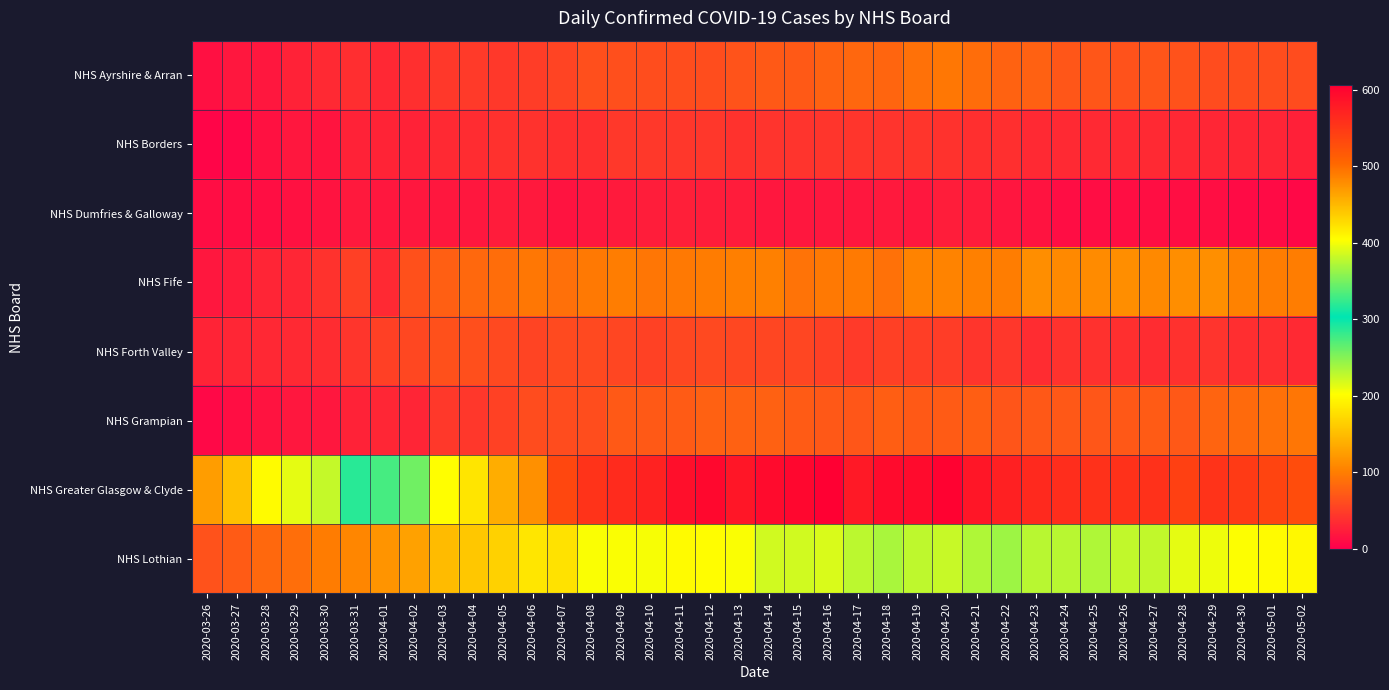

Reading right to left, transcribe all the data shown in this chart.

NHS Ayrshire & Arran: 2020-05-02=61	2020-05-01=62	2020-04-30=62	2020-04-29=61	2020-04-28=66	2020-04-27=68	2020-04-26=66	2020-04-25=69	2020-04-24=69	2020-04-23=78	2020-04-22=79	2020-04-21=87	2020-04-20=95	2020-04-19=91	2020-04-18=81	2020-04-17=82	2020-04-16=79	2020-04-15=72	2020-04-14=72	2020-04-13=67	2020-04-12=62	2020-04-11=62	2020-04-10=62	2020-04-09=63	2020-04-08=63	2020-04-07=55	2020-04-06=49	2020-04-05=46	2020-04-04=47	2020-04-03=45	2020-04-02=39	2020-04-01=32	2020-03-31=37	2020-03-30=34	2020-03-29=28	2020-03-28=20	2020-03-27=19	2020-03-26=14
NHS Borders: 2020-05-02=27	2020-05-01=30	2020-04-30=31	2020-04-29=31	2020-04-28=32	2020-04-27=34	2020-04-26=34	2020-04-25=34	2020-04-24=34	2020-04-23=34	2020-04-22=38	2020-04-21=39	2020-04-20=41	2020-04-19=43	2020-04-18=42	2020-04-17=43	2020-04-16=43	2020-04-15=42	2020-04-14=42	2020-04-13=41	2020-04-12=44	2020-04-11=44	2020-04-10=45	2020-04-09=46	2020-04-08=39	2020-04-07=39	2020-04-06=41	2020-04-05=40	2020-04-04=36	2020-04-03=34	2020-04-02=28	2020-04-01=29	2020-03-31=28	2020-03-30=17	2020-03-29=20	2020-03-28=15	2020-03-27=6	2020-03-26=5
NHS Dumfries & Galloway: 2020-05-02=8	2020-05-01=10	2020-04-30=10	2020-04-29=13	2020-04-28=13	2020-04-27=12	2020-04-26=12	2020-04-25=11	2020-04-24=11	2020-04-23=16	2020-04-22=18	2020-04-21=23	2020-04-20=24	2020-04-19=20	2020-04-18=21	2020-04-17=19	2020-04-16=20	2020-04-15=20	2020-04-14=19	2020-04-13=23	2020-04-12=24	2020-04-11=25	2020-04-10=24	2020-04-09=22	2020-04-08=20	2020-04-07=16	2020-04-06=21	2020-04-05=23	2020-04-04=20	2020-04-03=19	2020-04-02=19	2020-04-01=20	2020-03-31=21	2020-03-30=16	2020-03-29=15	2020-03-28=13	2020-03-27=13	2020-03-26=11
NHS Fife: 2020-05-02=100	2020-05-01=100	2020-04-30=103	2020-04-29=114	2020-04-28=113	2020-04-27=109	2020-04-26=113	2020-04-25=111	2020-04-24=110	2020-04-23=113	2020-04-22=100	2020-04-21=102	2020-04-20=105	2020-04-19=105	2020-04-18=91	2020-04-17=98	2020-04-16=96	2020-04-15=92	2020-04-14=102	2020-04-13=101	2020-04-12=99	2020-04-11=97	2020-04-10=94	2020-04-09=100	2020-04-08=96	2020-04-07=89	2020-04-06=95	2020-04-05=87	2020-04-04=84	2020-04-03=76	2020-04-02=65	2020-04-01=34	2020-03-31=52	2020-03-30=41	2020-03-29=31	2020-03-28=30	2020-03-27=23	2020-03-26=20
NHS Forth Valley: 2020-05-02=34	2020-05-01=37	2020-04-30=37	2020-04-29=42	2020-04-28=40	2020-04-27=36	2020-04-26=39	2020-04-25=40	2020-04-24=41	2020-04-23=36	2020-04-22=44	2020-04-21=43	2020-04-20=49	2020-04-19=50	2020-04-18=51	2020-04-17=47	2020-04-16=51	2020-04-15=56	2020-04-14=56	2020-04-13=57	2020-04-12=58	2020-04-11=57	2020-04-10=53	2020-04-09=56	2020-04-08=59	2020-04-07=60	2020-04-06=55	2020-04-05=59	2020-04-04=63	2020-04-03=65	2020-04-02=57	2020-04-01=52	2020-03-31=43	2020-03-30=36	2020-03-29=34	2020-03-28=32	2020-03-27=31	2020-03-26=29
NHS Grampian: 2020-05-02=94	2020-05-01=90	2020-04-30=85	2020-04-29=80	2020-04-28=71	2020-04-27=73	2020-04-26=71	2020-04-25=69	2020-04-24=71	2020-04-23=71	2020-04-22=68	2020-04-21=75	2020-04-20=73	2020-04-19=72	2020-04-18=75	2020-04-17=69	2020-04-16=71	2020-04-15=73	2020-04-14=78	2020-04-13=77	2020-04-12=78	2020-04-11=73	2020-04-10=72	2020-04-09=72	2020-04-08=62	2020-04-07=61	2020-04-06=61	2020-04-05=53	2020-04-04=44	2020-04-03=45	2020-04-02=30	2020-04-01=31	2020-03-31=28	2020-03-30=20	2020-03-29=19	2020-03-28=16	2020-03-27=13	2020-03-26=8
NHS Greater Glasgow & Clyde: 2020-05-02=530	2020-05-01=538	2020-04-30=548	2020-04-29=555	2020-04-28=542	2020-04-27=557	2020-04-26=557	2020-04-25=557	2020-04-24=561	2020-04-23=564	2020-04-22=574	2020-04-21=583	2020-04-20=603	2020-04-19=593	2020-04-18=593	2020-04-17=580	2020-04-16=606	2020-04-15=598	2020-04-14=594	2020-04-13=583	2020-04-12=597	2020-04-11=590	2020-04-10=571	2020-04-09=563	2020-04-08=555	2020-04-07=534	2020-04-06=476	2020-04-05=458	2020-04-04=421	2020-04-03=404	2020-04-02=347	2020-04-01=331	2020-03-31=287	2020-03-30=226	2020-03-29=213	2020-03-28=200	2020-03-27=153	2020-03-26=125
NHS Lothian: 2020-05-02=197	2020-05-01=200	2020-04-30=203	2020-04-29=209	2020-04-28=213	2020-04-27=227	2020-04-26=227	2020-04-25=234	2020-04-24=230	2020-04-23=230	2020-04-22=241	2020-04-21=234	2020-04-20=224	2020-04-19=228	2020-04-18=236	2020-04-17=229	2020-04-16=217	2020-04-15=221	2020-04-14=221	2020-04-13=204	2020-04-12=201	2020-04-11=200	2020-04-10=205	2020-04-09=204	2020-04-08=204	2020-04-07=179	2020-04-06=183	2020-04-05=166	2020-04-04=158	2020-04-03=149	2020-04-02=128	2020-04-01=118	2020-03-31=107	2020-03-30=99	2020-03-29=88	2020-03-28=83	2020-03-27=73	2020-03-26=66